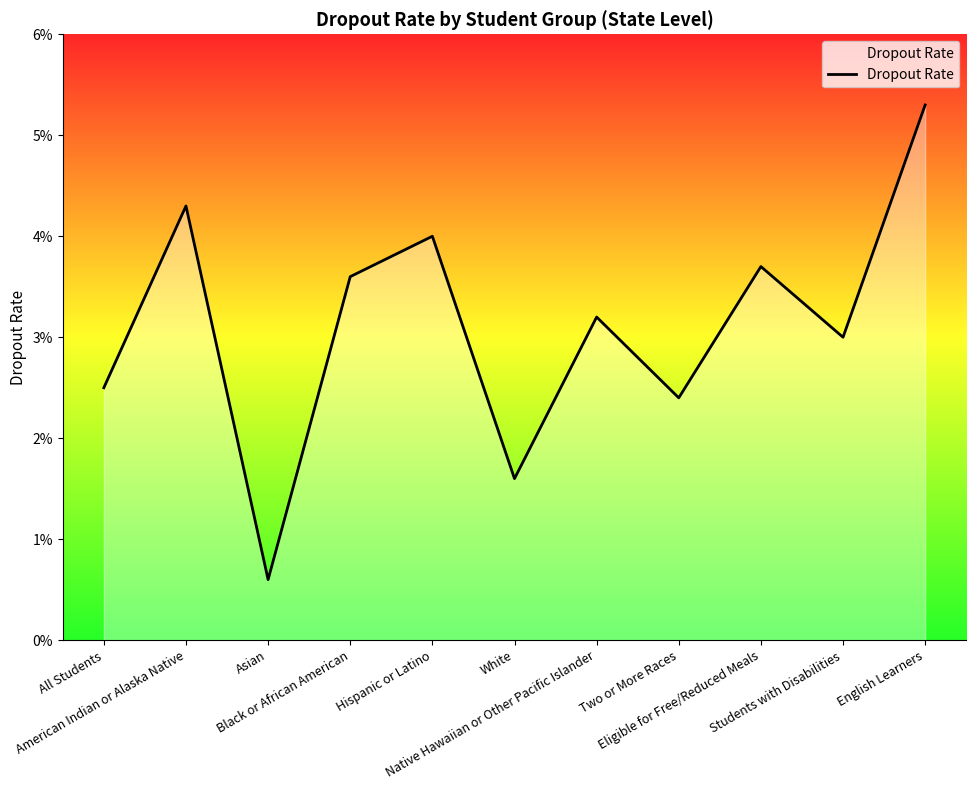

List the labels in order of value, largest first.

English Learners, American Indian or Alaska Native, Hispanic or Latino, Eligible for Free/Reduced Meals, Black or African American, Native Hawaiian or Other Pacific Islander, Students with Disabilities, All Students, Two or More Races, White, Asian